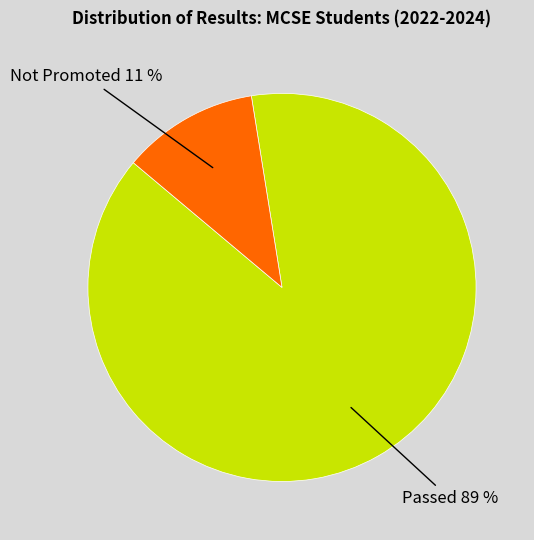

To the nearest percent, what is the average slice percentage?

50%